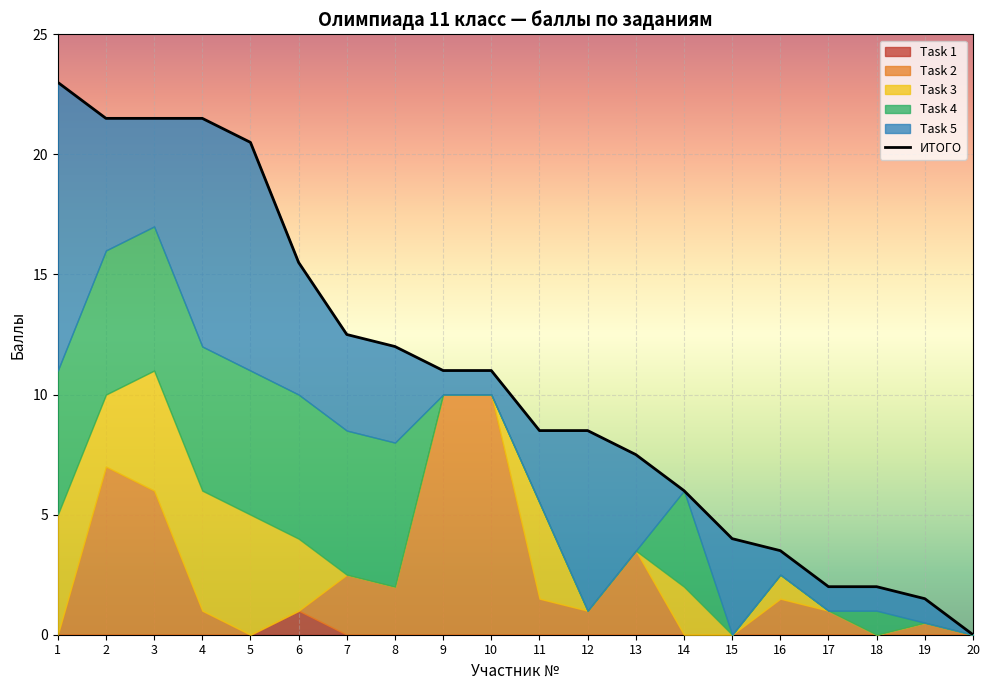

What is the average value?

10.7